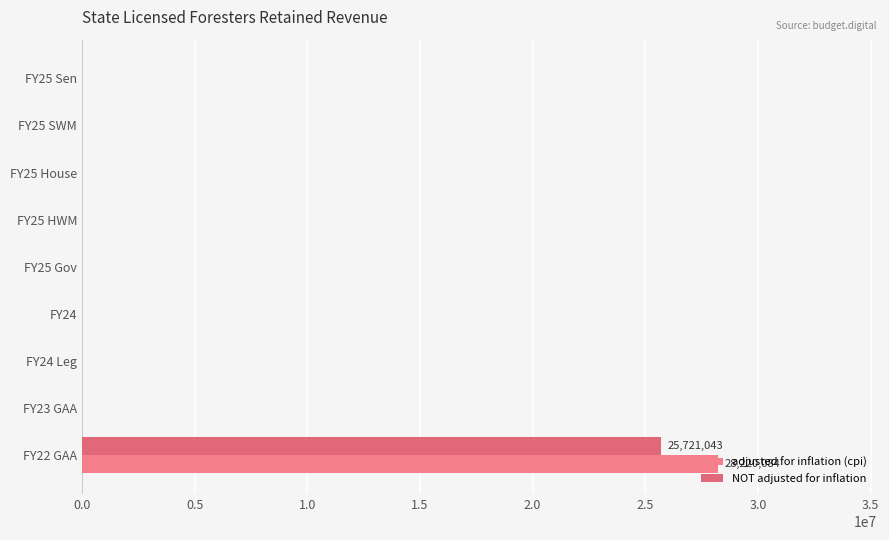

Count the number of data series in this chart.

2